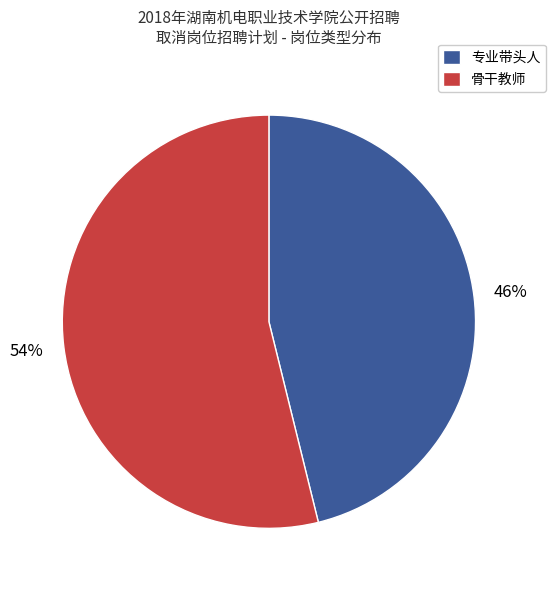

To the nearest percent, what percentage of the pie is 骨干教师?

54%